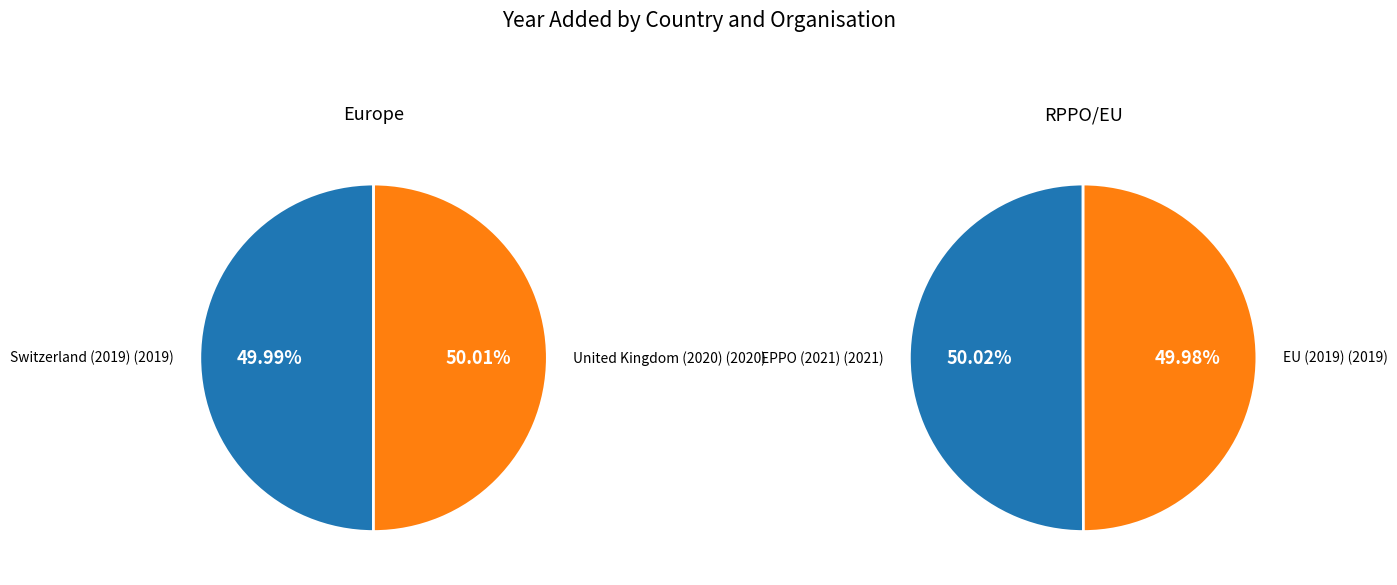

To the nearest percent, what portion does 1 represent?

50%